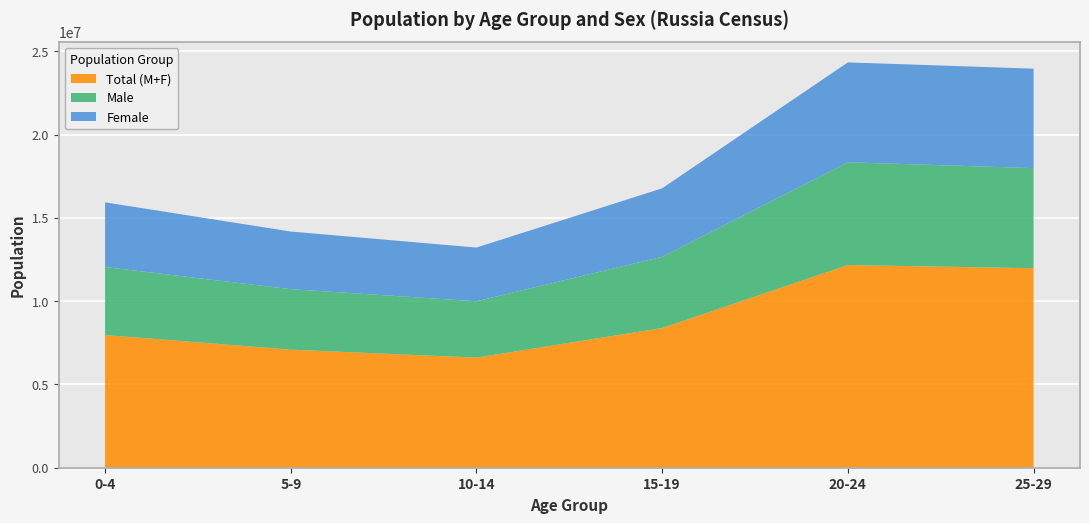

What is the lowest value of the Total (M+F) series?

6609822